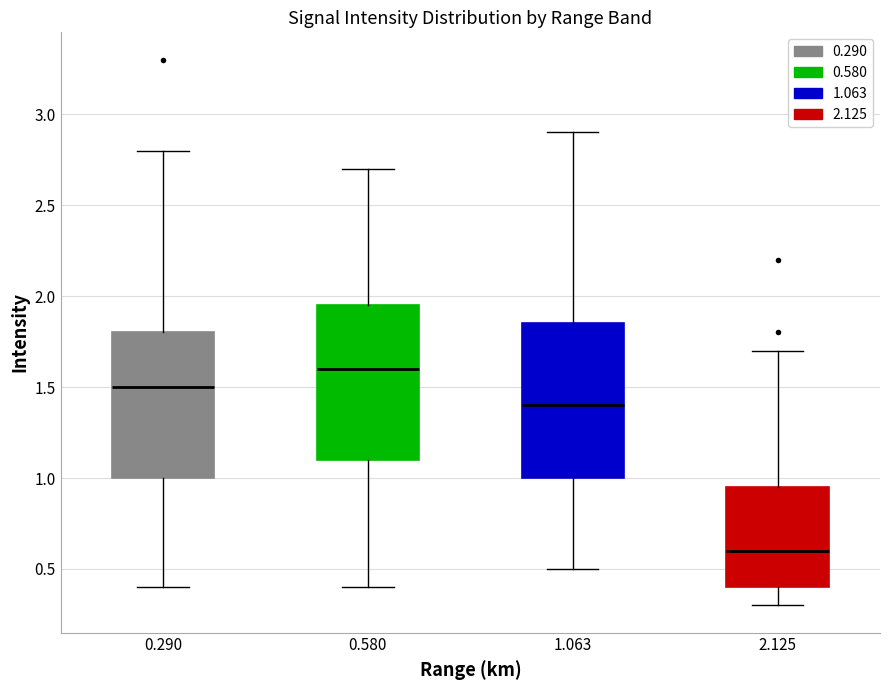

Reading left to right, read every box against the y-axis: the position of its median line, the range the box covers, and the ends of its whiskers. The values are not printed on the chart, so give them approximately, as read against the axis.

0.290: median 1.50, box 1.00 to 1.80, whiskers 0.40 to 2.80
0.580: median 1.60, box 1.10 to 1.95, whiskers 0.40 to 2.70
1.063: median 1.40, box 1.00 to 1.85, whiskers 0.50 to 2.90
2.125: median 0.60, box 0.40 to 0.95, whiskers 0.30 to 1.70